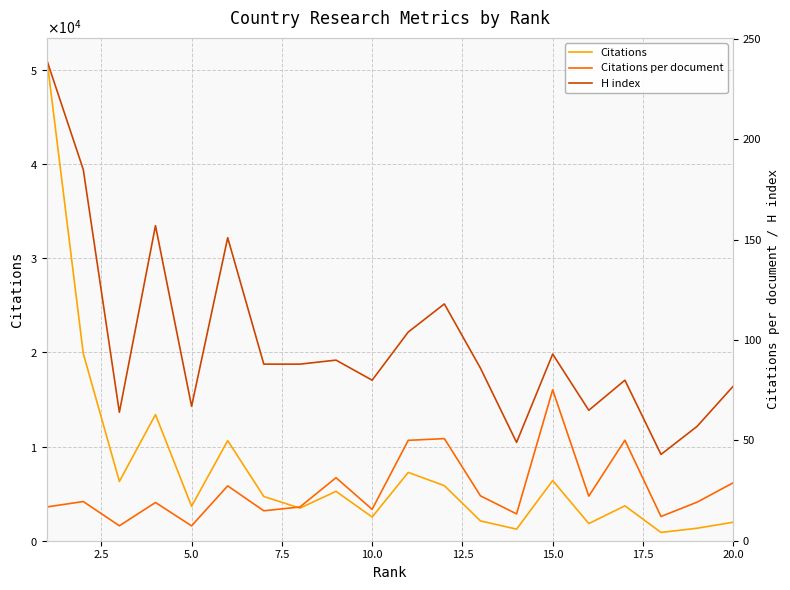

Reading right to left, extract all data points from this chart.

Citations: 1963.0	1326.0	881.0	3705.0	1822.0	6392.0	1229.0	2103.0	5851.0	7254.0	2518.0	5245.0	3463.0	4697.0	10631.0	3659.0	13394.0	6297.0	19886.0	50902.0
Citations per document: 28.9	19.2	12.1	50.1	22.2	75.2	13.4	22.4	50.9	50.0	15.6	31.4	16.8	14.9	27.3	7.4	19.1	7.4	19.5	16.9
H index: 77.0	57.0	43.0	80.0	65.0	93.0	49.0	86.0	118.0	104.0	80.0	90.0	88.0	88.0	151.0	67.0	157.0	64.0	185.0	239.0